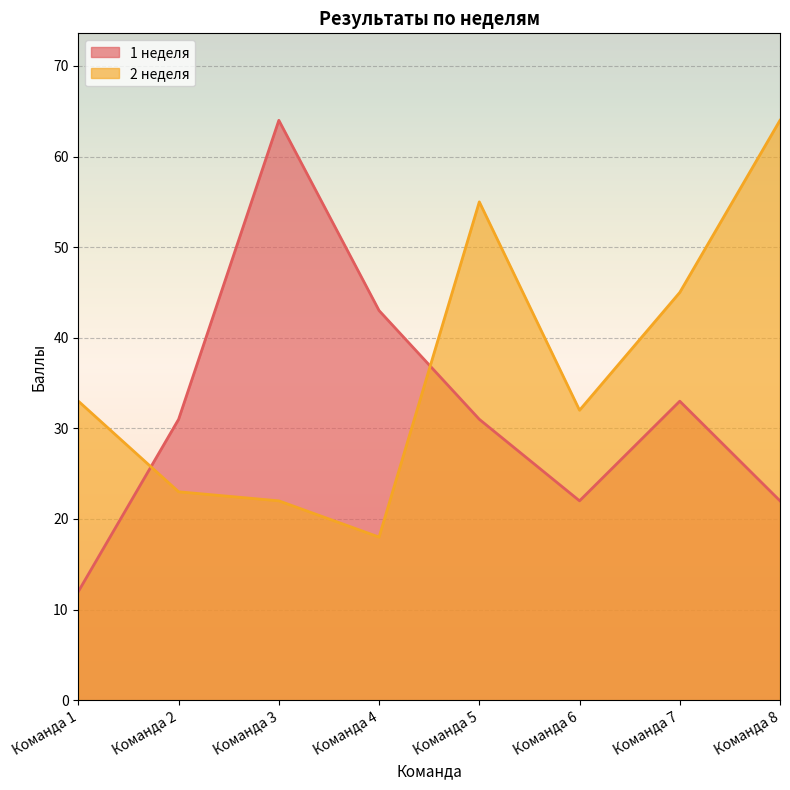

What is the sum of all 2 неделя values?

292